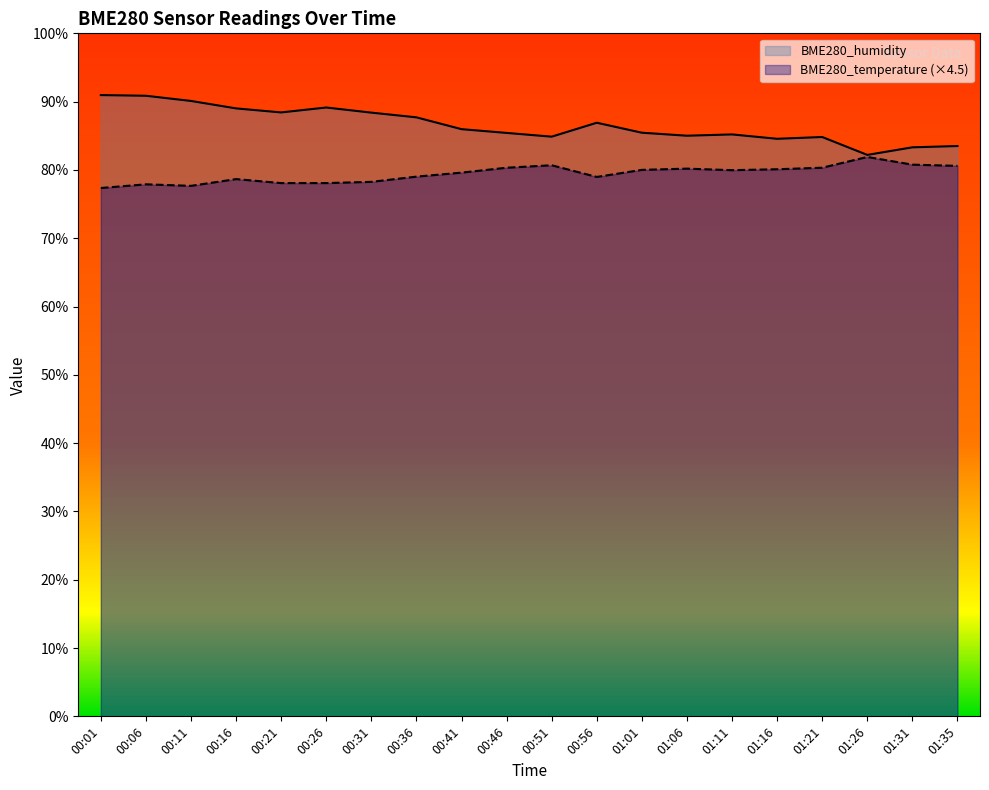

Between 00:06 and 01:06, which series saw the biggest shift?

BME280_humidity